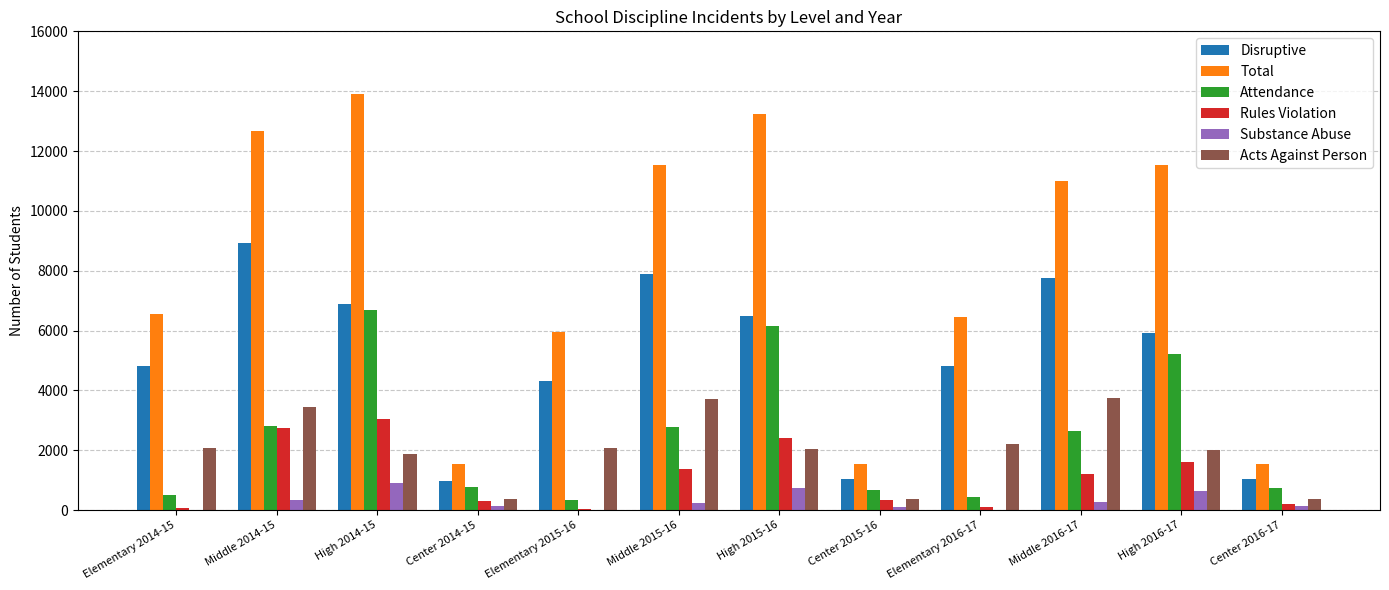

What is the difference between the Acts Against Person values at Center 2014-15 and High 2016-17?

1648